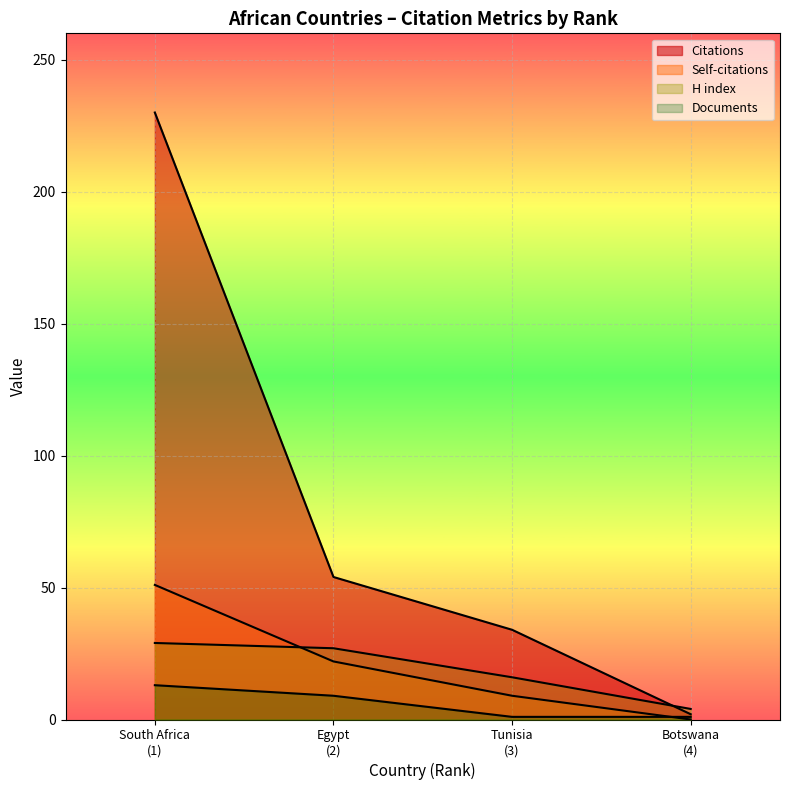

True or false: Self-citations has more than 2 points higher than both neighbors.

False